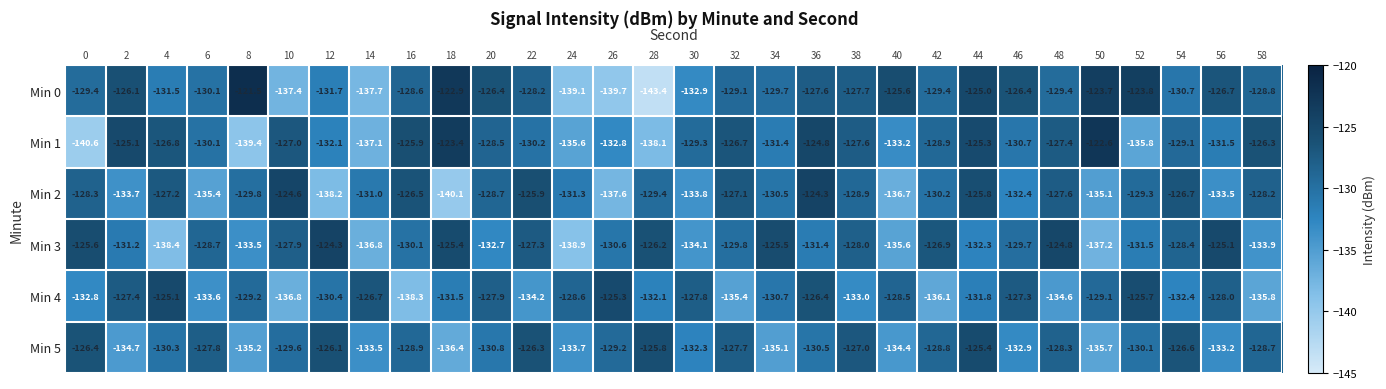

True or false: Min 5 has a value of -214.0 at 54.

False